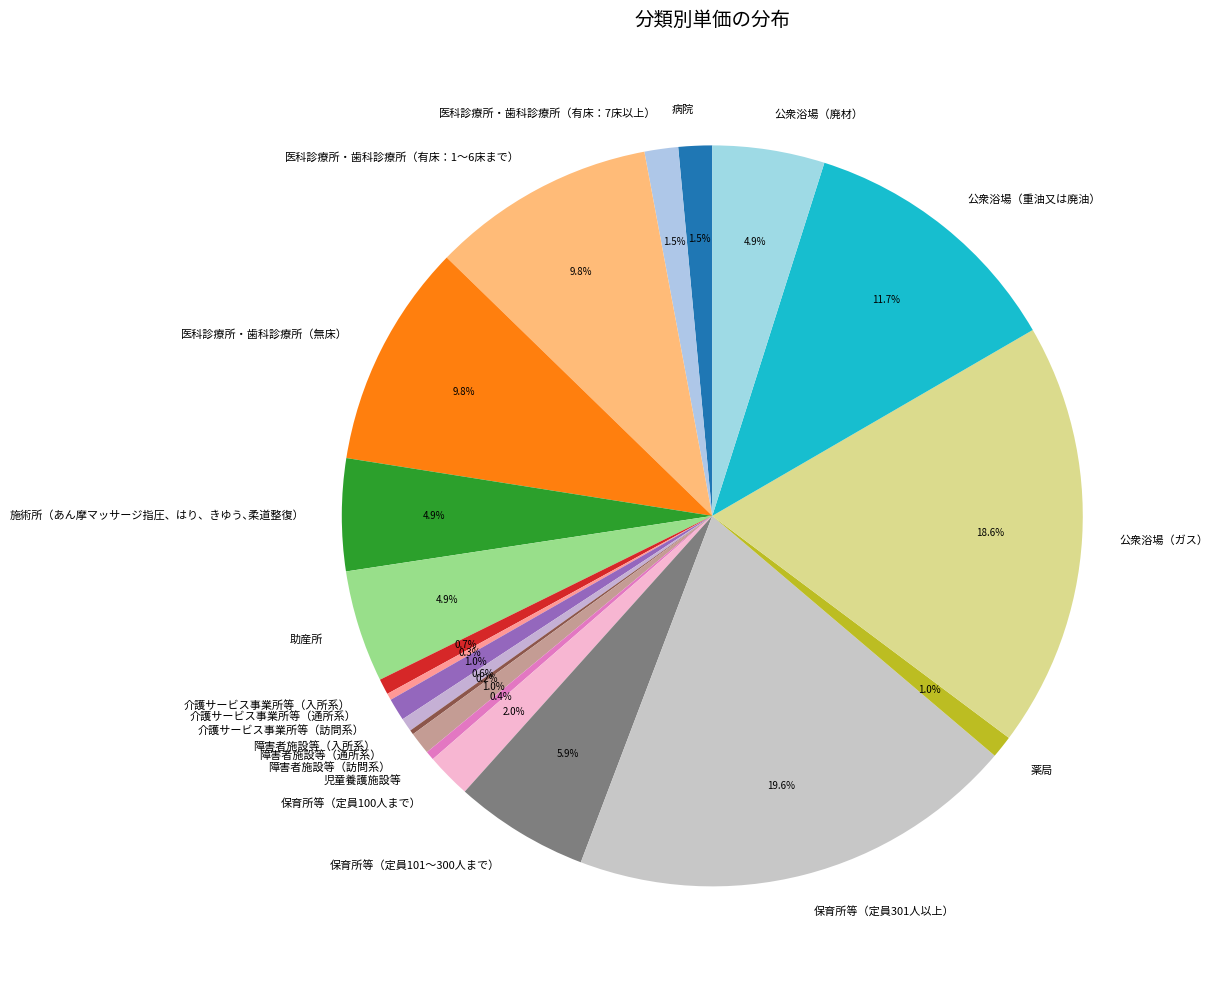

To the nearest percent, what is the difference between the largest and smallest slice percentages?

19%